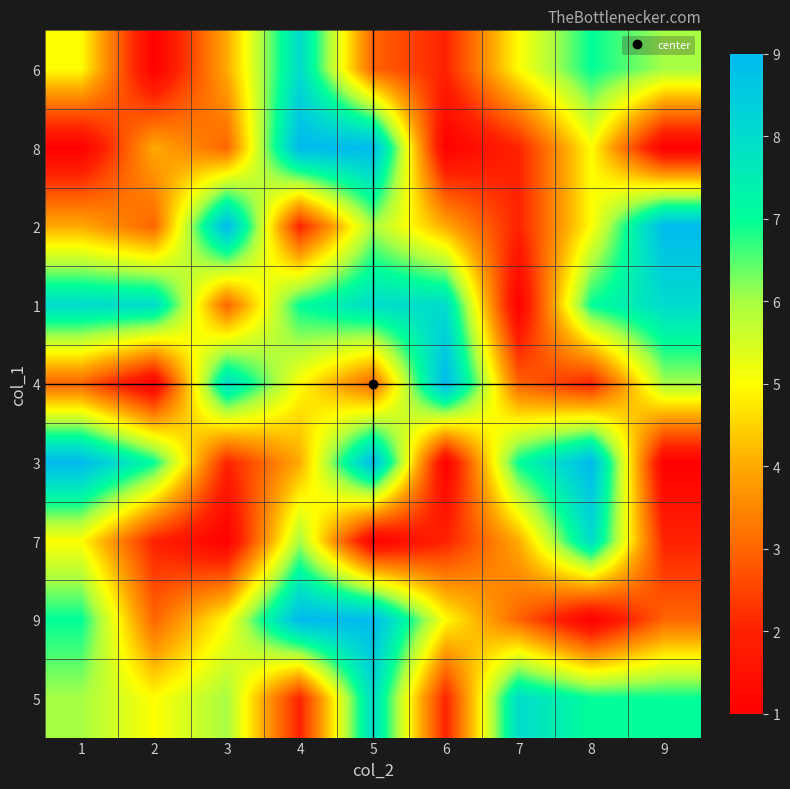

Between 1 and 6, which is larger?

1